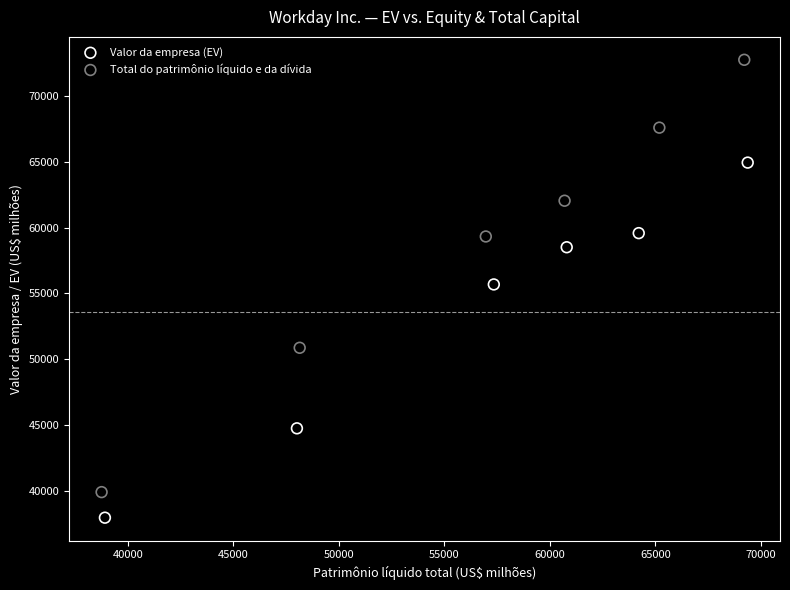

Which series contains the lowest Y value?

Valor da empresa (EV)